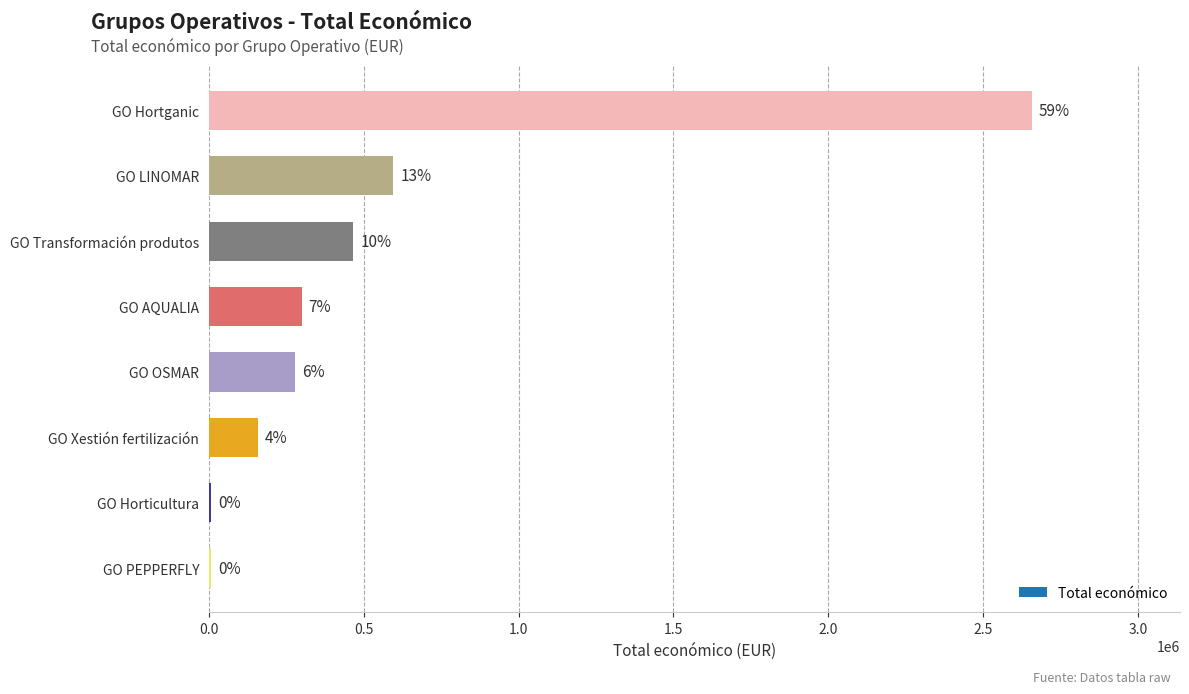

List the labels in order of value, largest first.

GO Hortganic, GO LINOMAR, GO Transformación produtos, GO AQUALIA, GO OSMAR, GO Xestión fertilización, GO Horticultura, GO PEPPERFLY